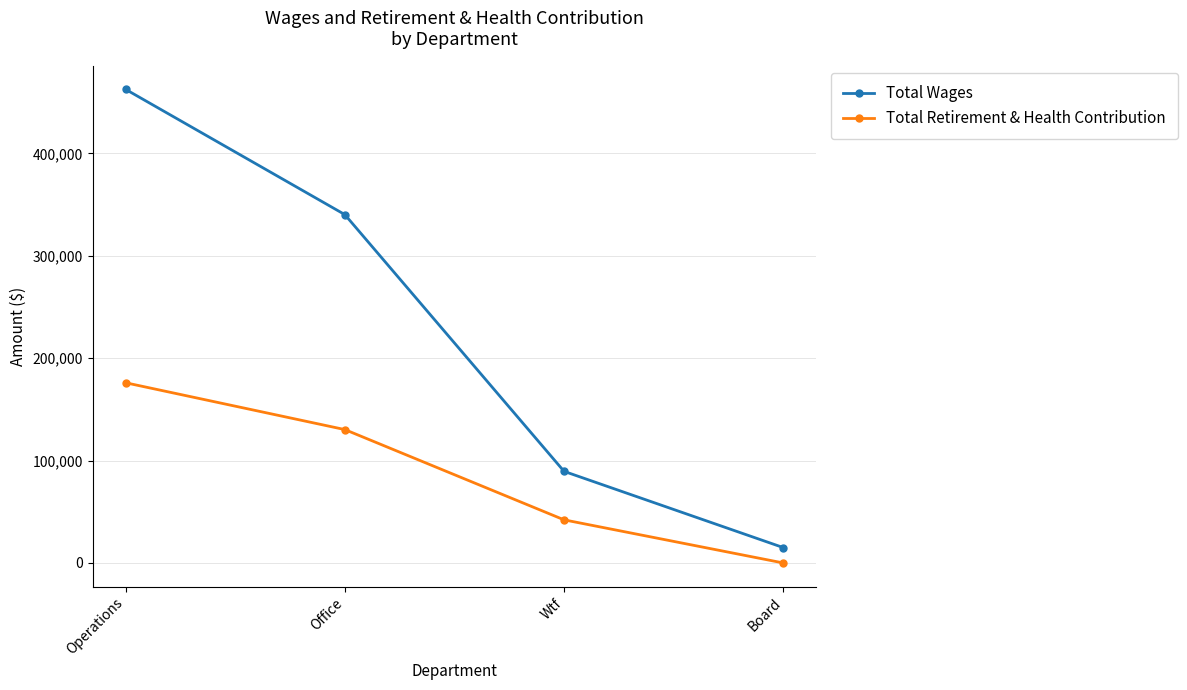

What position from the left is Operations?

1